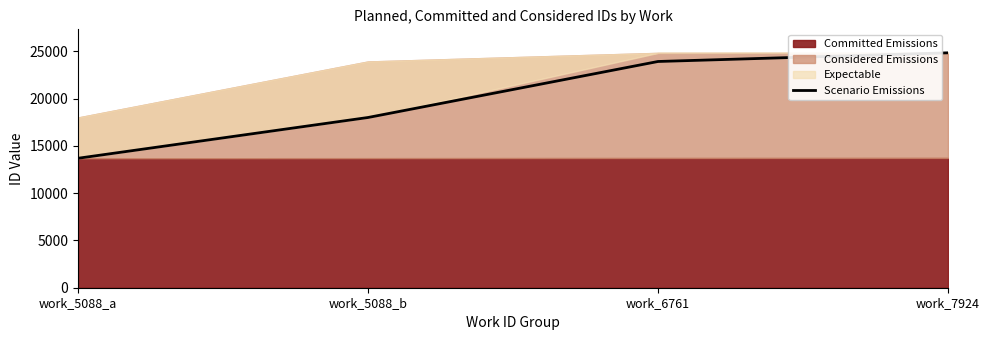

Reading left to right, list all the values displayed in this chart.

work_5088_a=13687	work_5088_b=17998	work_6761=23920	work_7924=24836